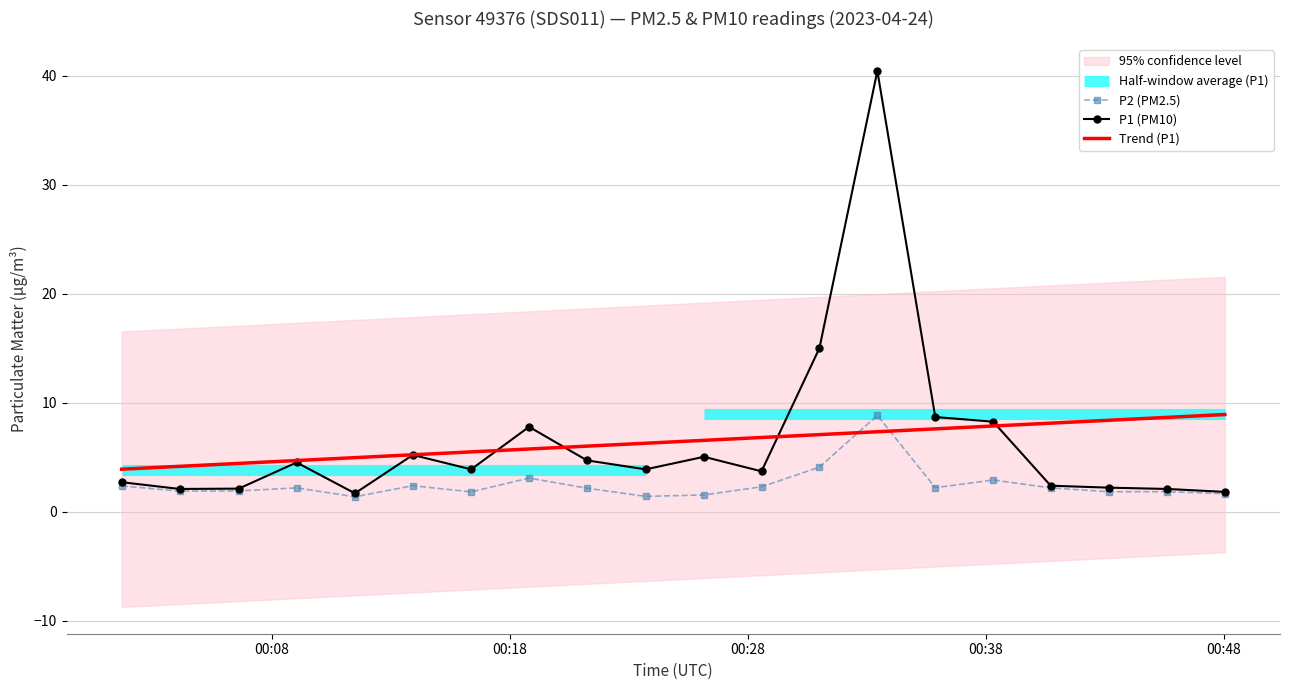

What is the minimum value for P1 (PM10)?

1.7